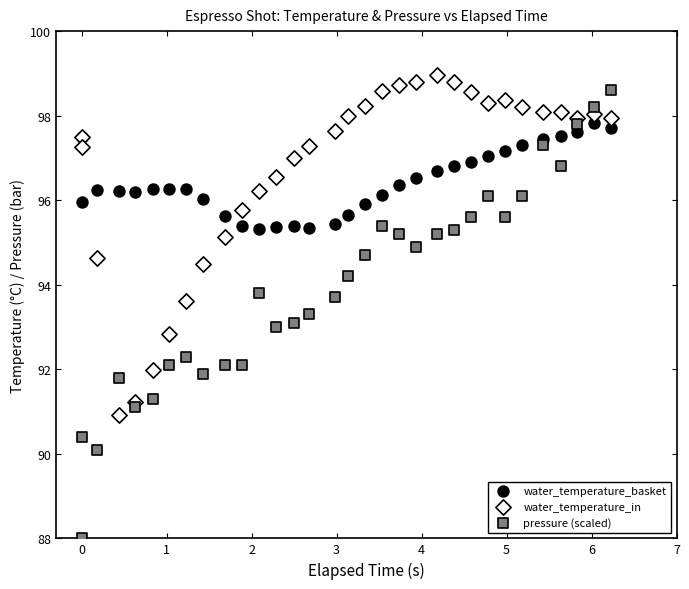

What is the X range (max minus min) for the scatter plot?

6.2